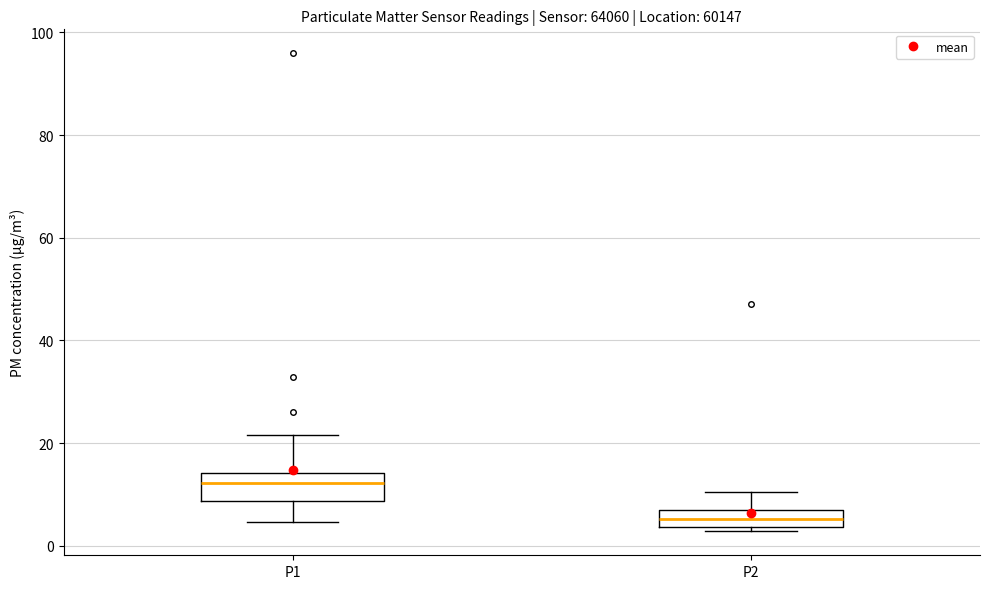

Where is the lower edge of the box for P1 on the y-axis? The values are not printed on the chart, so give them approximately, as read against the axis.

8